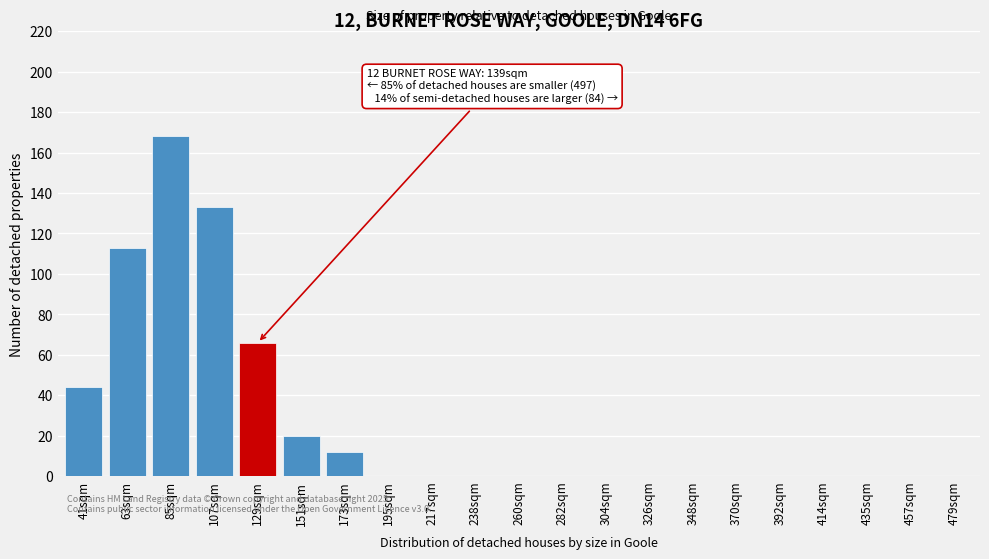

Reading right to left, extract all data points from this chart.

479sqm=0	457sqm=0	435sqm=0	414sqm=0	392sqm=0	370sqm=0	348sqm=0	326sqm=0	304sqm=0	282sqm=0	260sqm=0	238sqm=0	217sqm=0	195sqm=0	173sqm=12	151sqm=20	129sqm=66	107sqm=133	85sqm=168	63sqm=113	41sqm=44